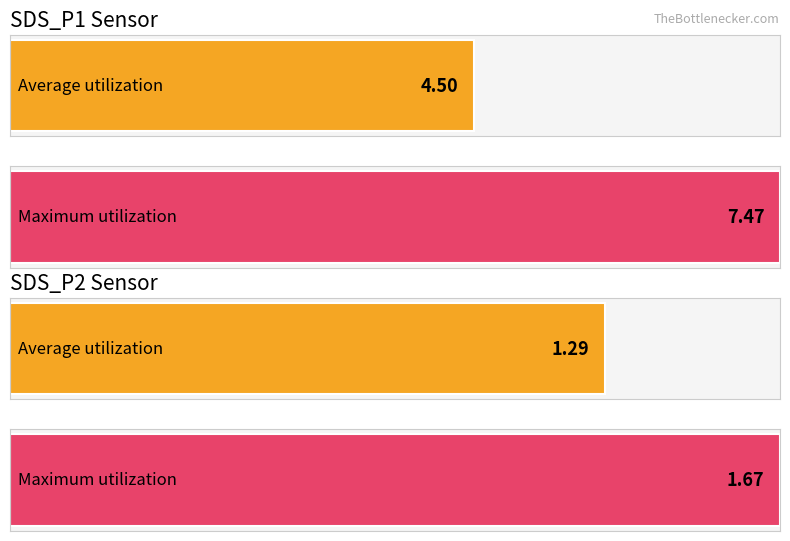

How many bars are there in each group?

2